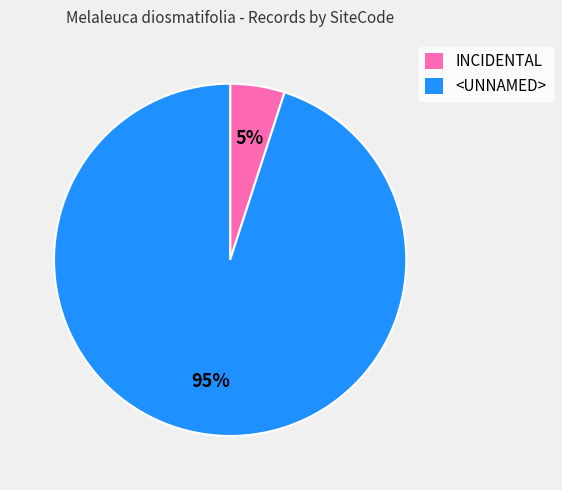

To the nearest percent, what percentage of the pie is <UNNAMED>?

95%